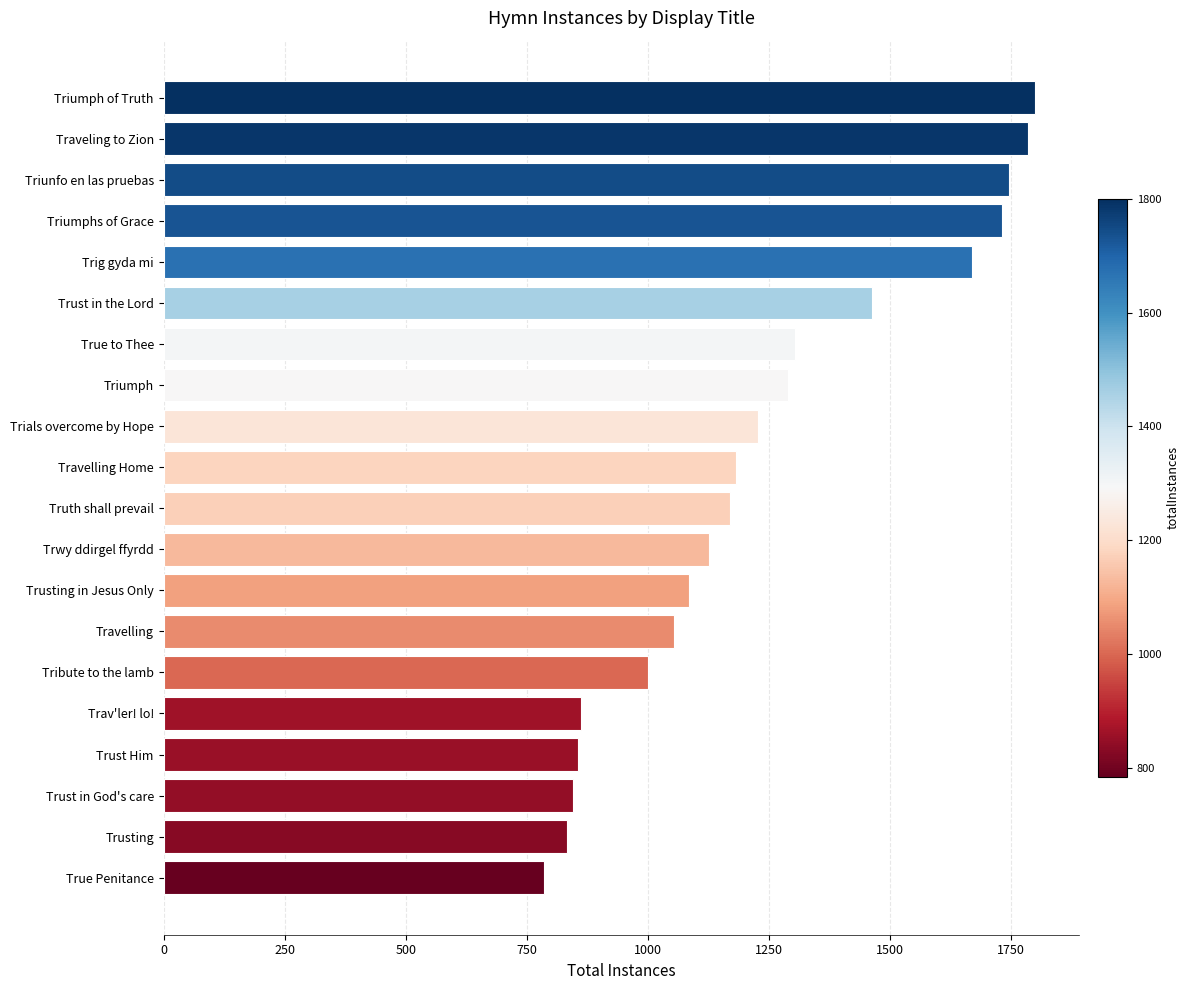

The chart shows a value of 1698 at Travelling. True or false?

False